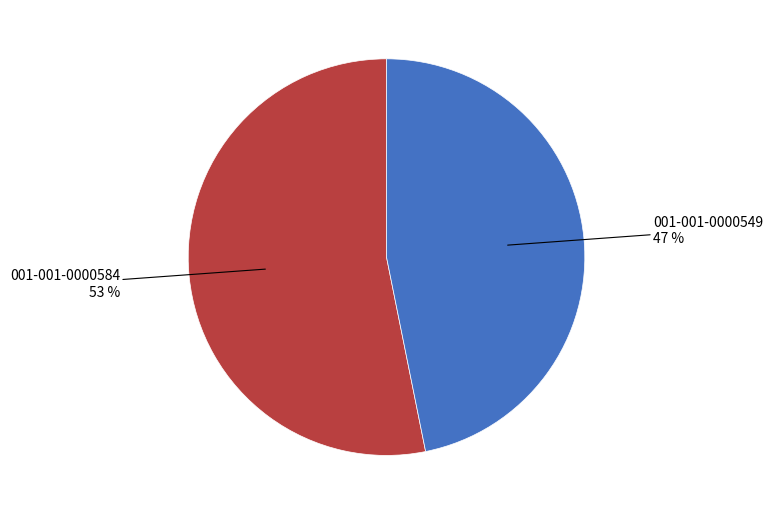

Rank the categories by value from highest to lowest.

001-001-0000584, 001-001-0000549